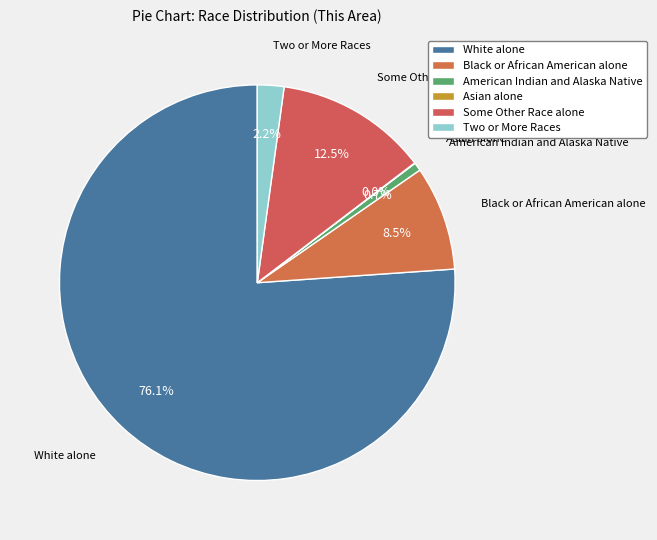

What percentage is NOT represented by American Indian and Alaska Native?

99.3%